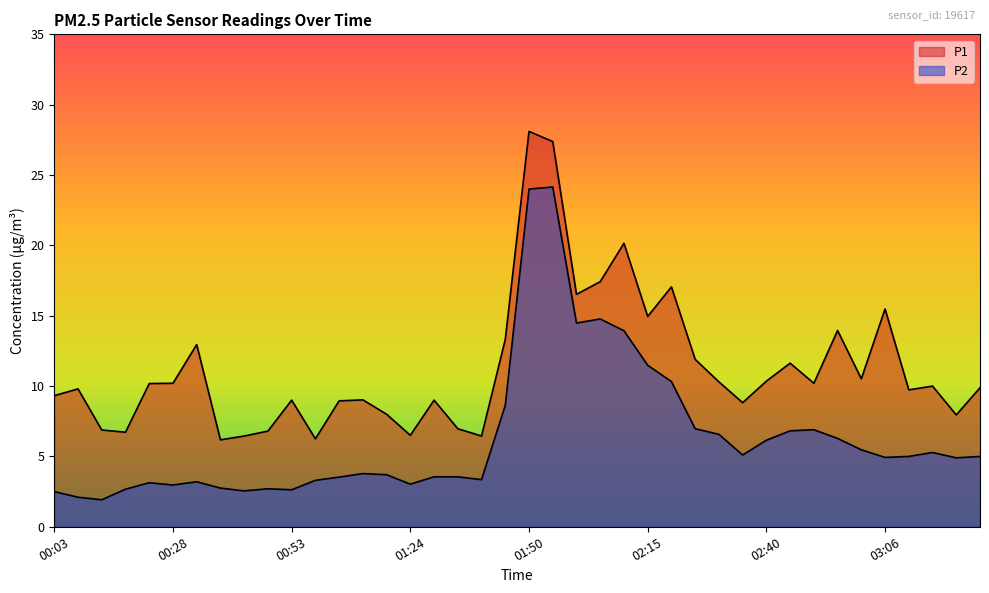

Which label corresponds to the smallest value in the chart?

00:13